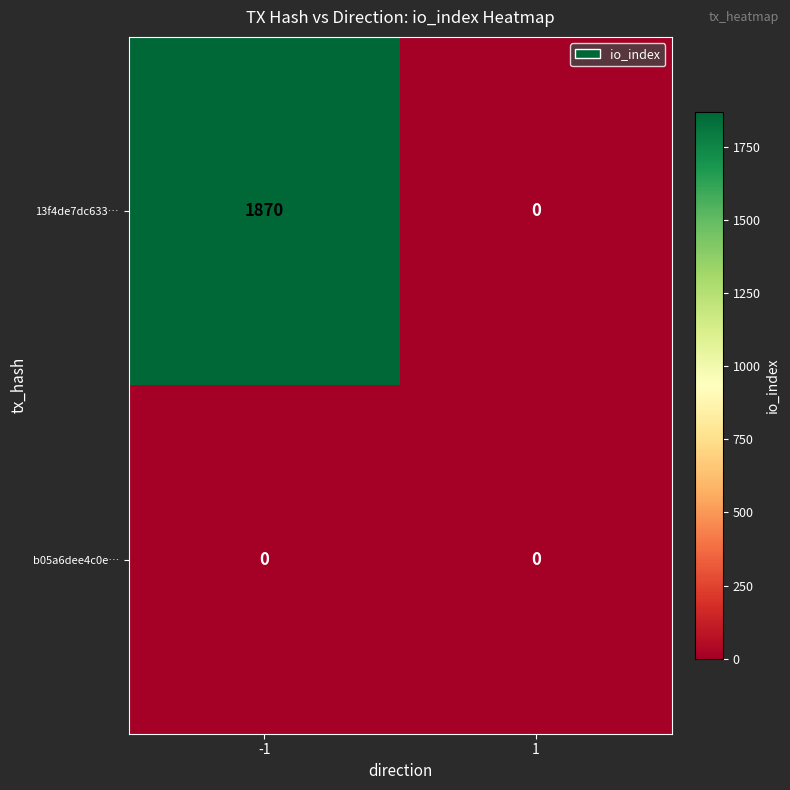

Is it true that 13f4de7dc633… equals 0 at 1?

True